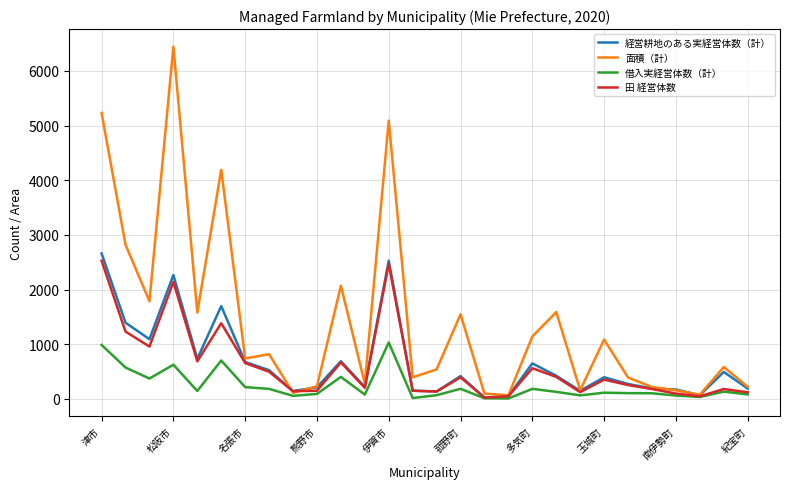

What is the maximum value for 田 経営体数?

2528